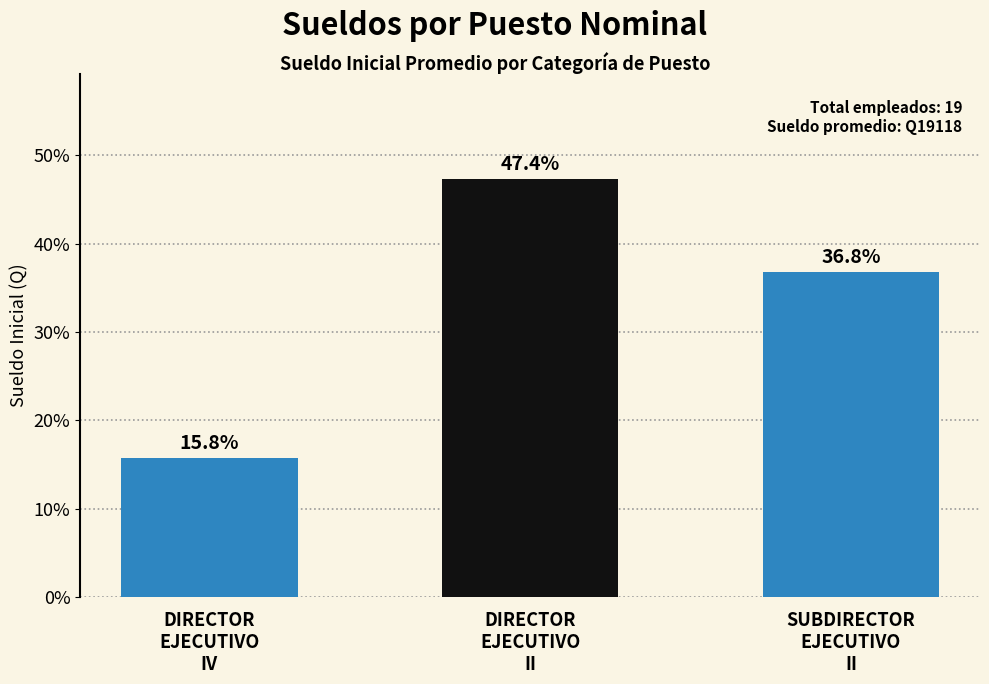

What is the change in value from DIRECTOR
EJECUTIVO
IV to DIRECTOR
EJECUTIVO
II?

+31.6